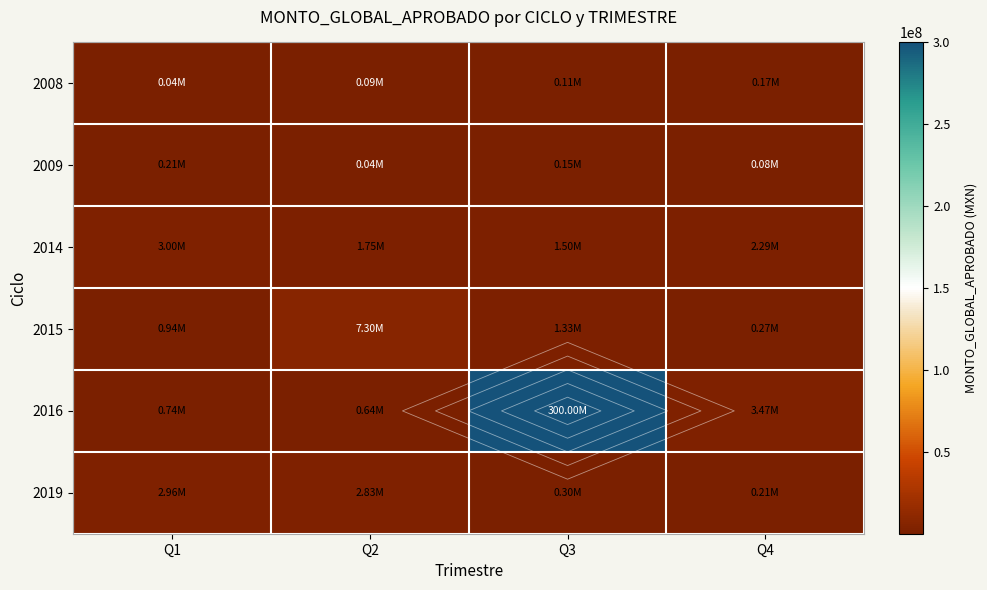

What is the spread (max minus min) of values at Q1?

2955409.6